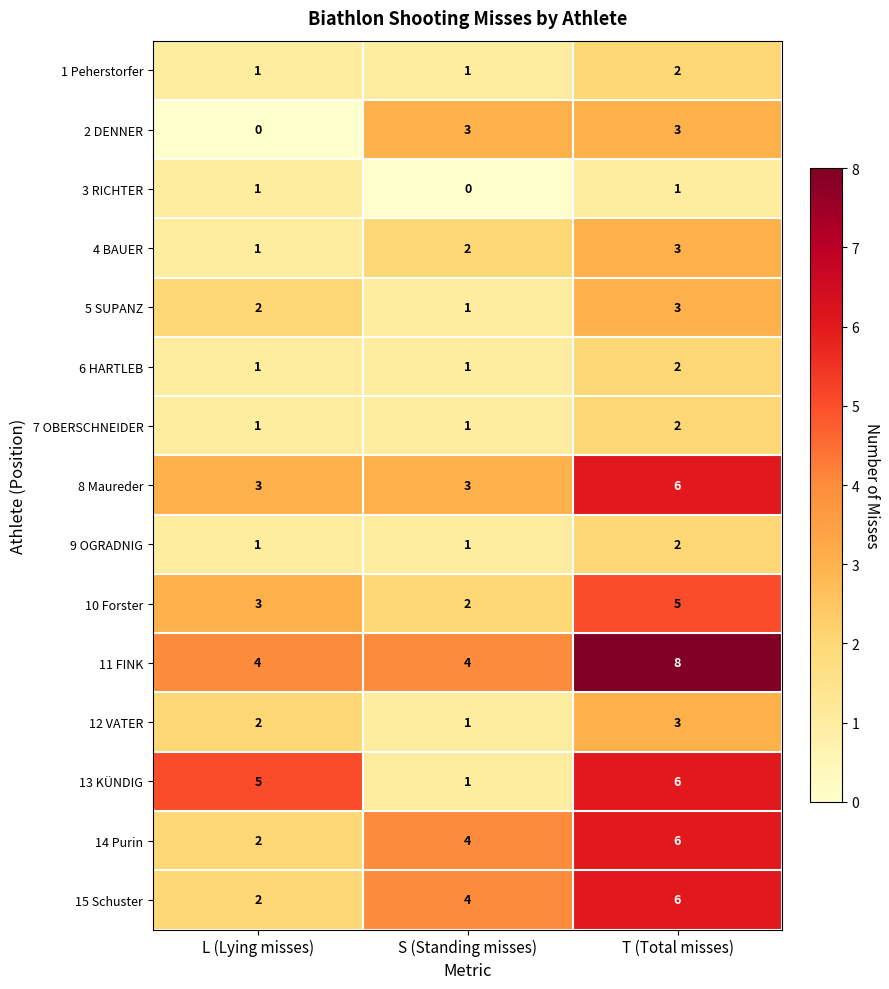

At how many categories does at least one series exceed 3?

3